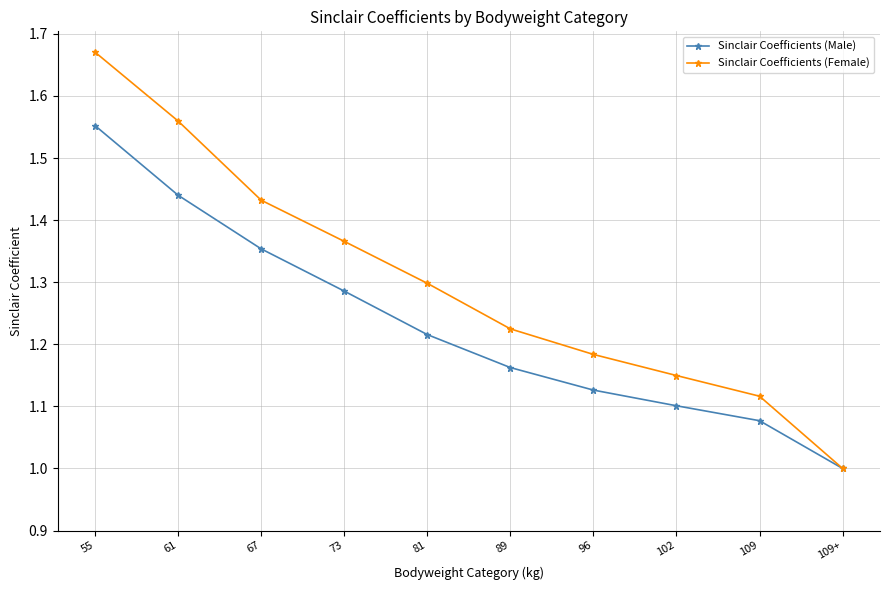

Which category has the lowest value in the Sinclair Coefficients (Male) series?

109+